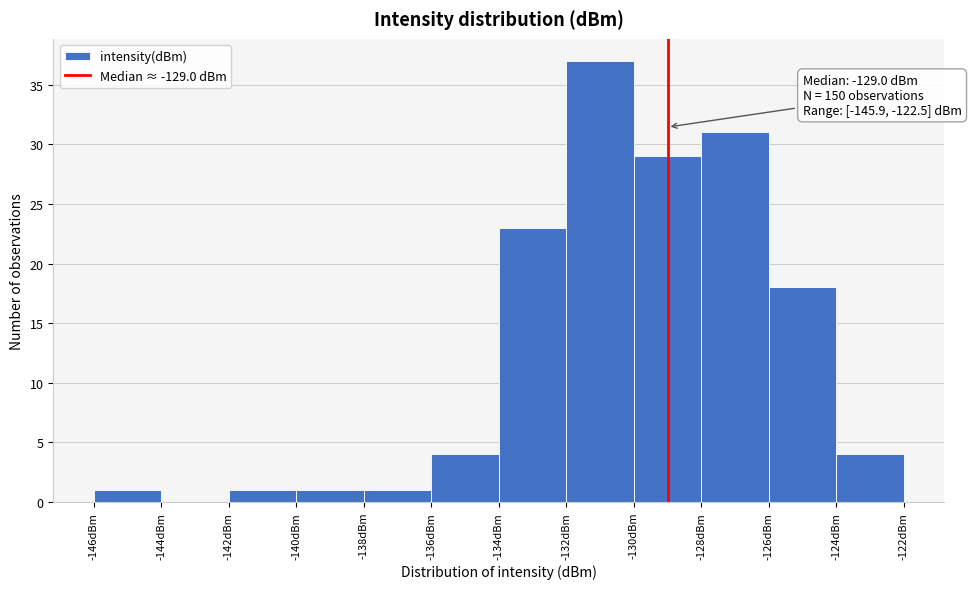

Which range on the x-axis has the tallest bar?

-132 to -130